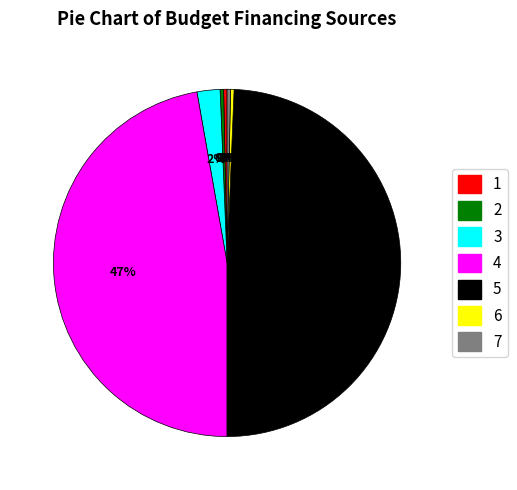

Between 2 and 4, which is larger?

4